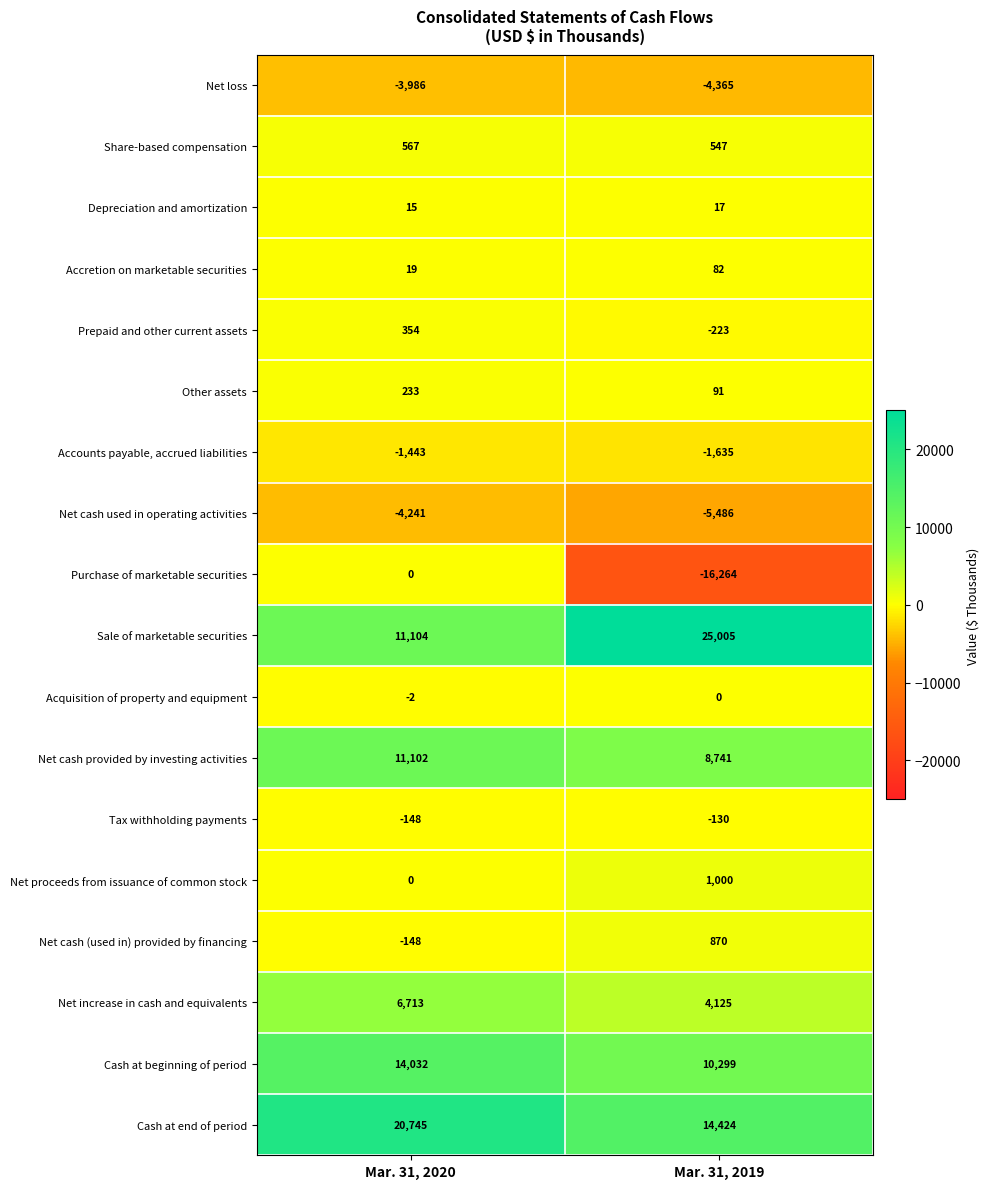

Is it true that Net cash provided by investing activities equals 11102 at Mar. 31, 2020?

True